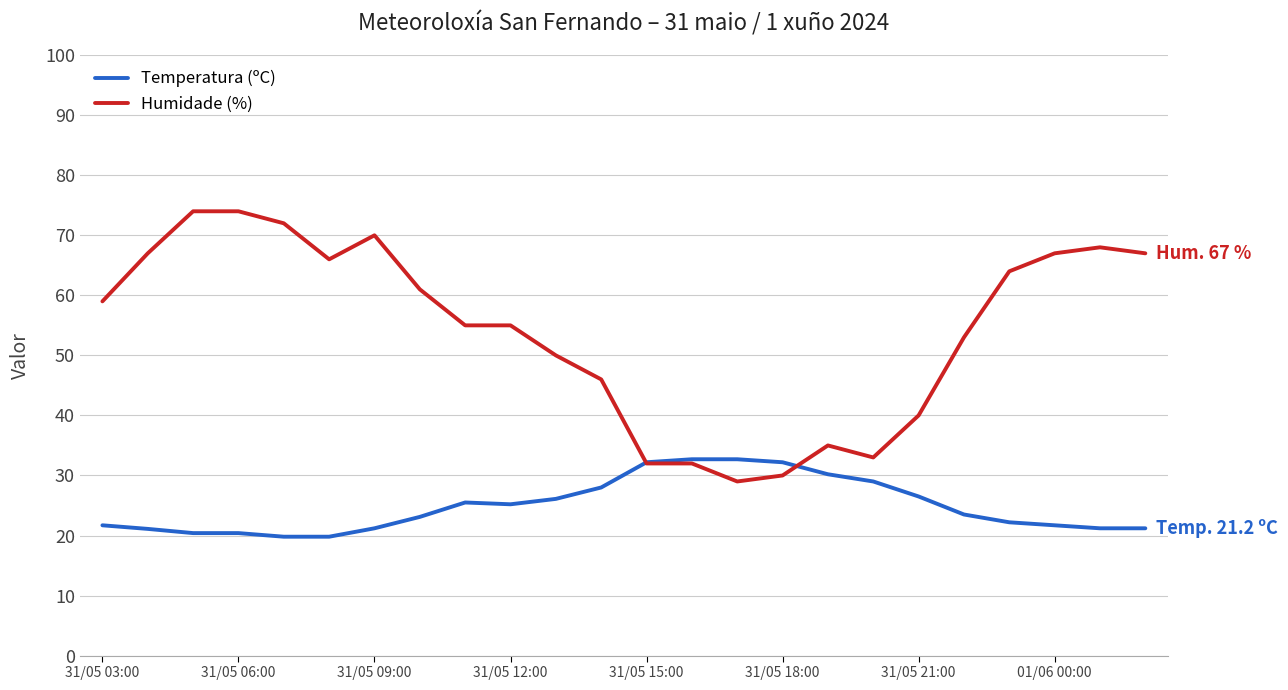

True or false: Humidade (%) and Temperatura (ºC) intersect in this chart.

True